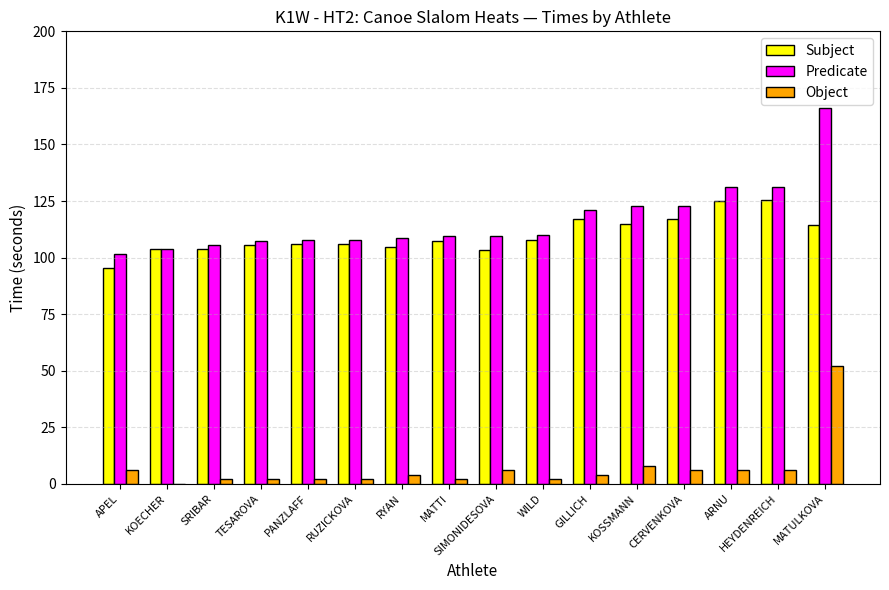

At which category is the sum across all series the highest?

MATULKOVA